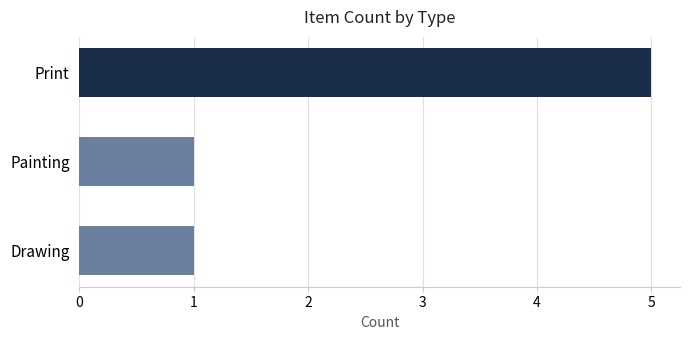

How many bars are there in total?

3